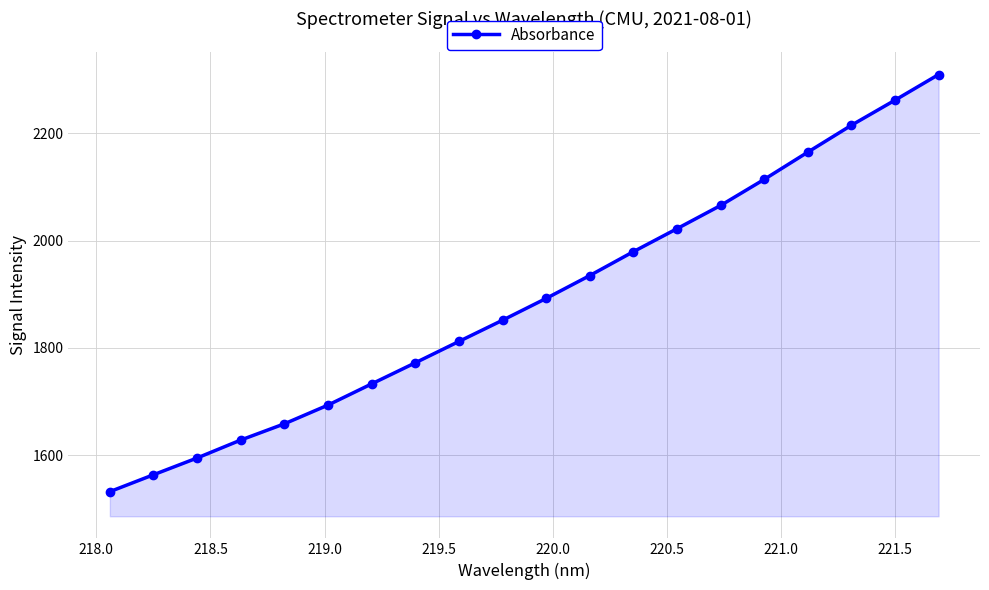

Reading left to right, what are all the values shown in this chart?

1531.9	1563.4	1594.7	1628.1	1658.4	1693.4	1732.9	1772.2	1812.0	1851.6	1892.3	1934.9	1979.4	2022.3	2065.6	2114.2	2165.0	2215.2	2262.0	2309.8